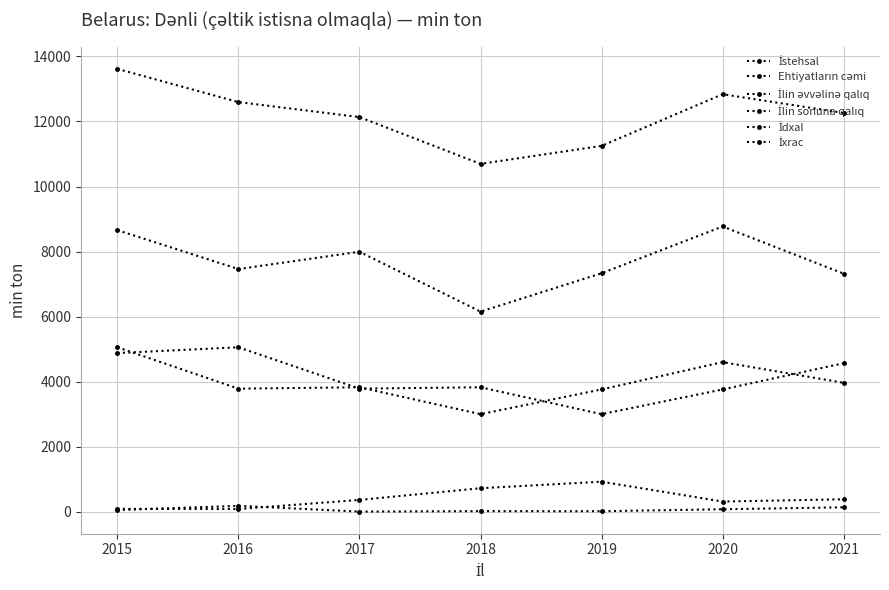

Count the number of data series in this chart.

6